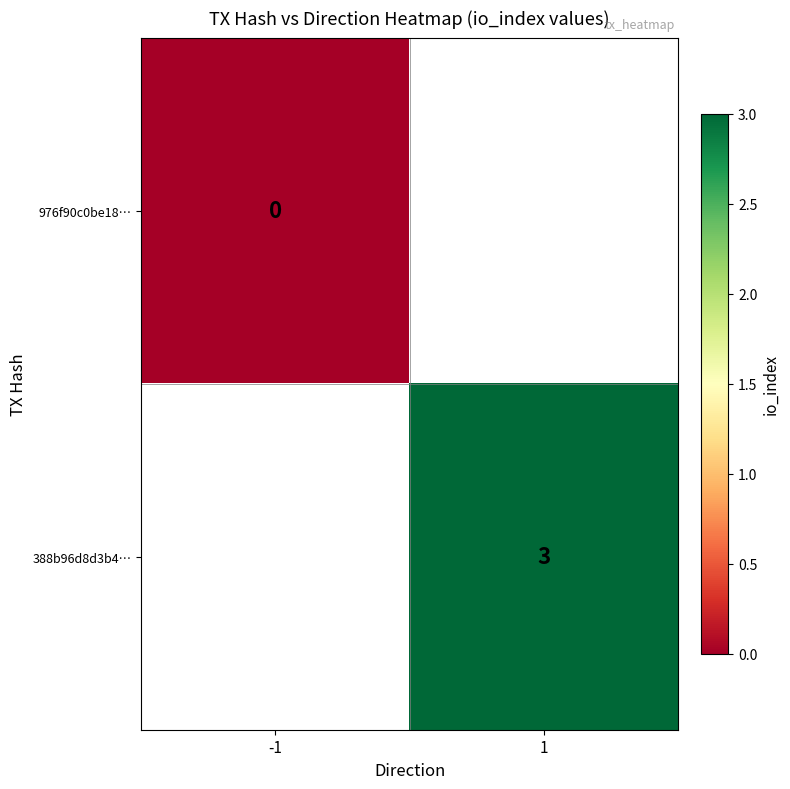

The value of 388b96d8d3b4… at 1 is 1. True or false?

False